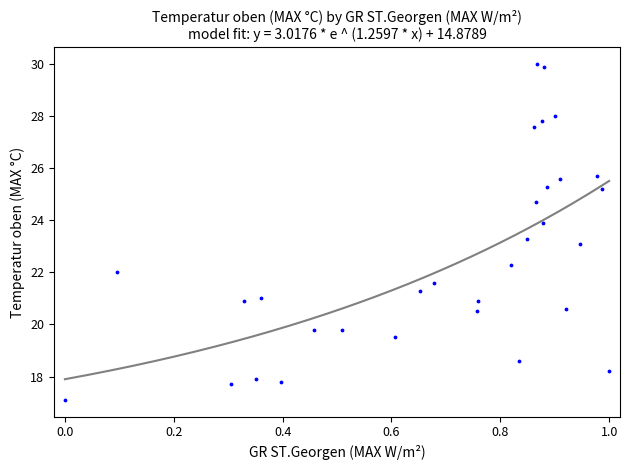

What is the range of X values (max minus min)?

1.0